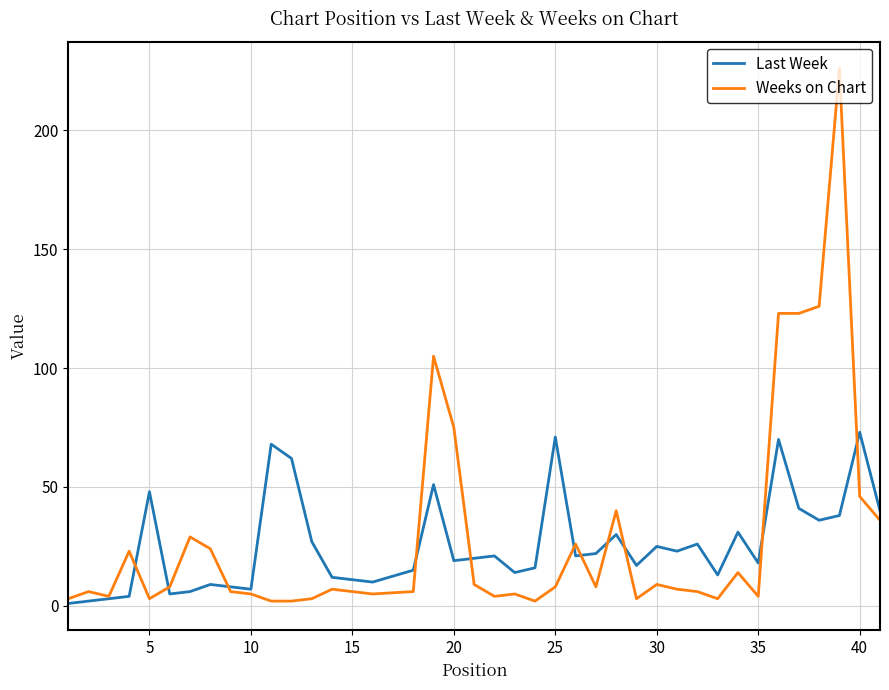

Which series has the widest spread of values?

Weeks on Chart